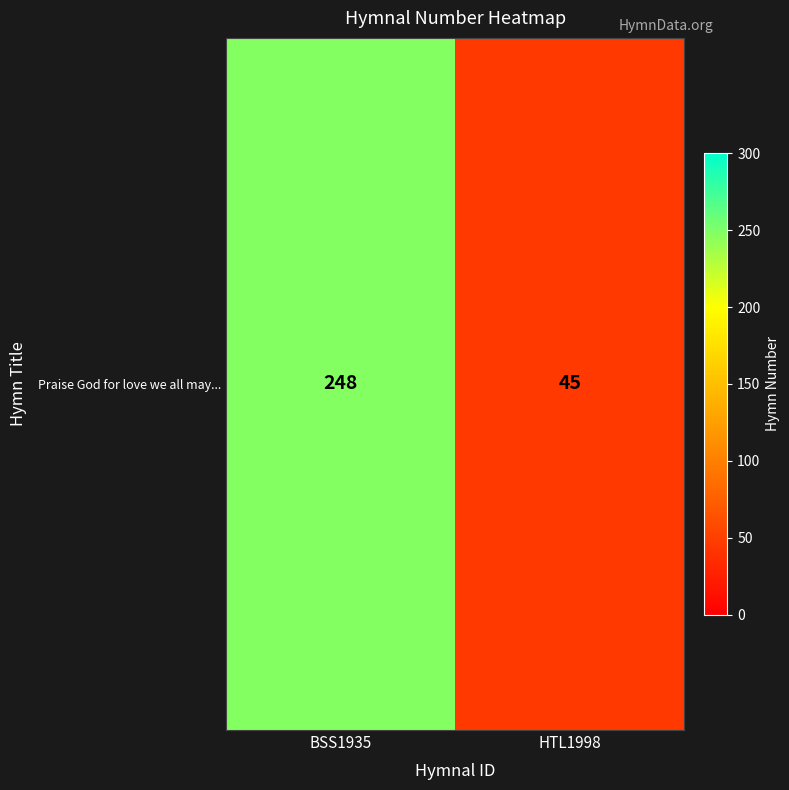

What is the approximate value at BSS1935, to the nearest 10?

250